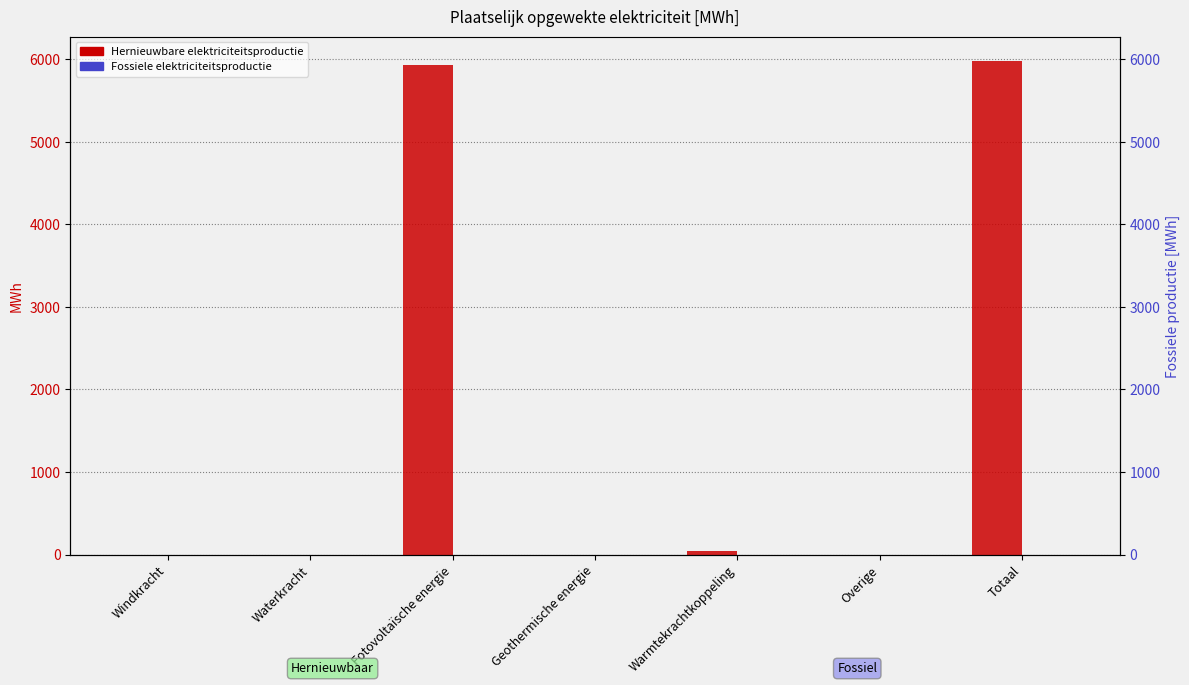

What are all the series names shown in the legend?

Hernieuwbare elektriciteitsproductie, Fossiele elektriciteitsproductie